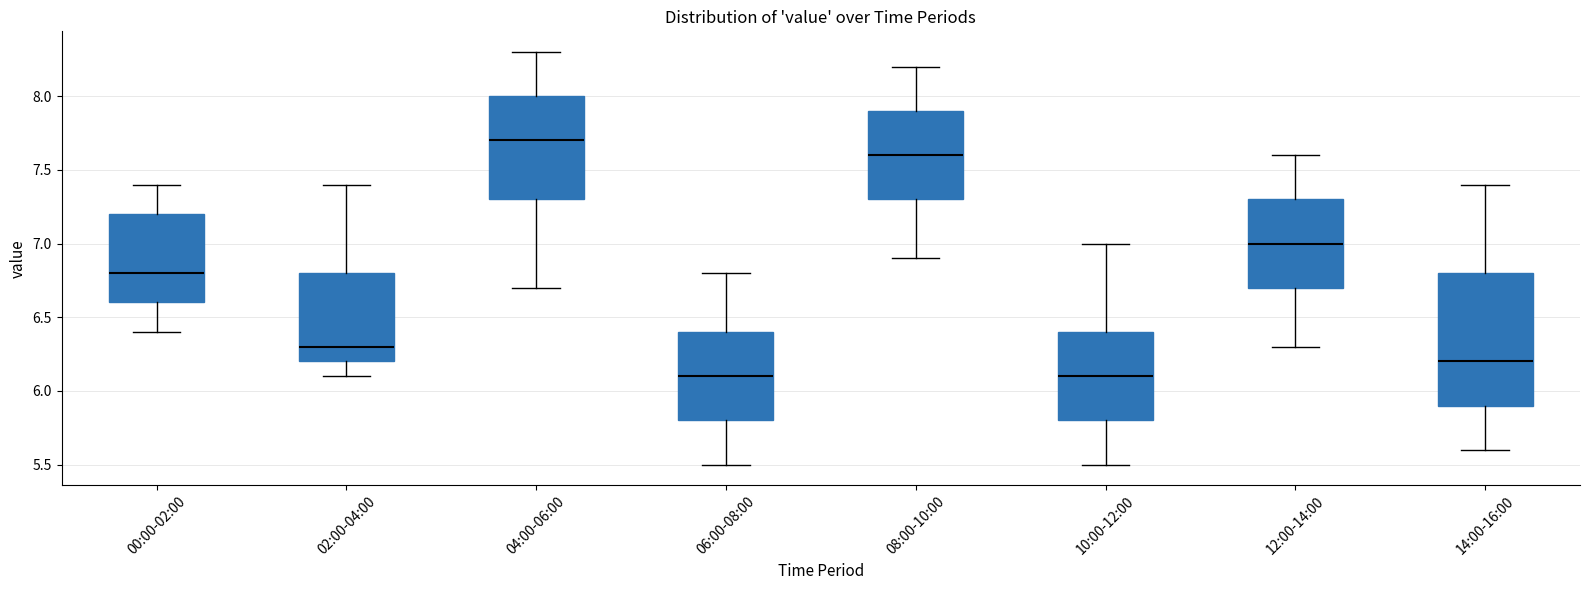

Where is the lower edge of the box for 14:00-16:00 on the y-axis? The values are not printed on the chart, so give them approximately, as read against the axis.

5.9